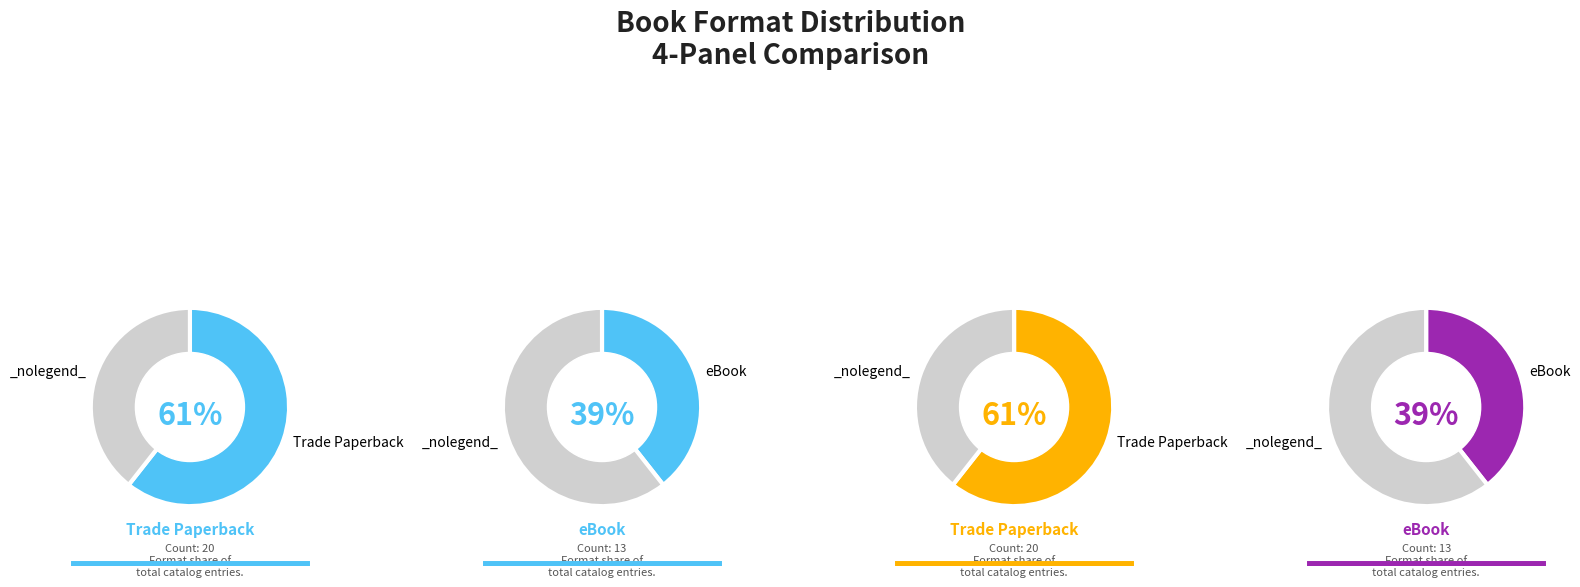

To the nearest percent, what is the average slice percentage?

50%